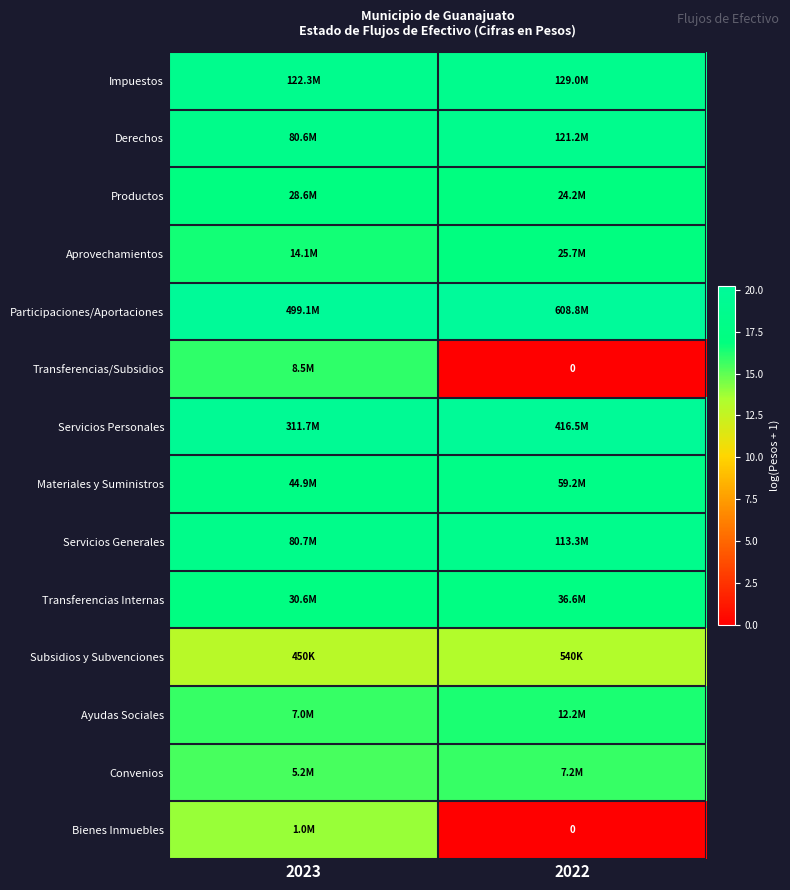

Is it true that Impuestos equals 18.7 at 2022?

True